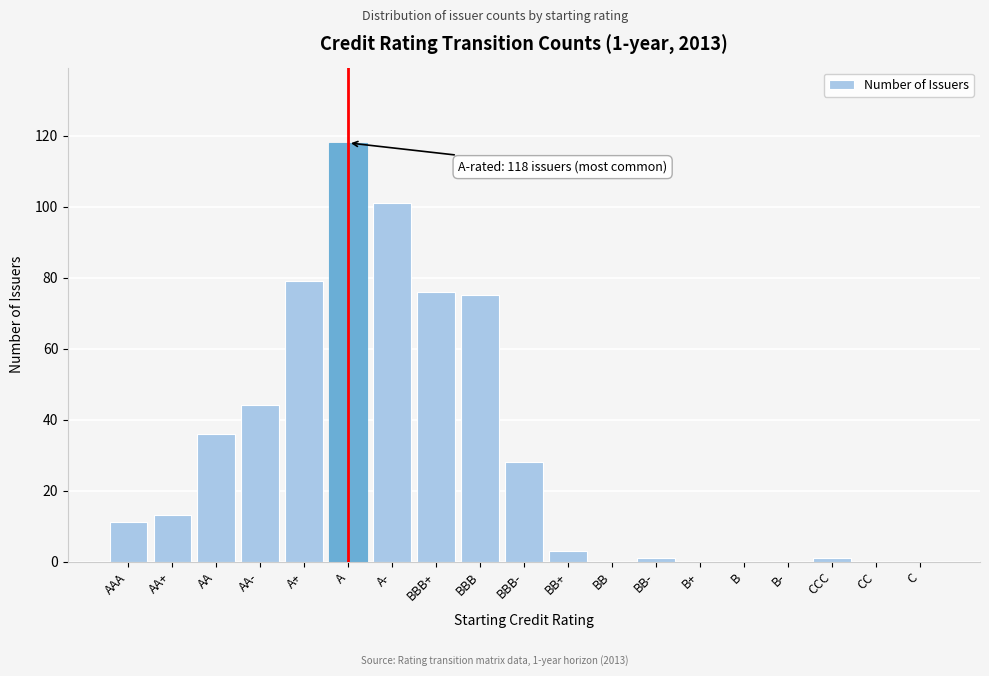

Reading left to right, extract all data points from this chart.

AAA=11	AA+=13	AA=36	AA-=44	A+=79	A=118	A-=101	BBB+=76	BBB=75	BBB-=28	BB+=3	BB=0	BB-=1	B+=0	B=0	B-=0	CCC=1	CC=0	C=0